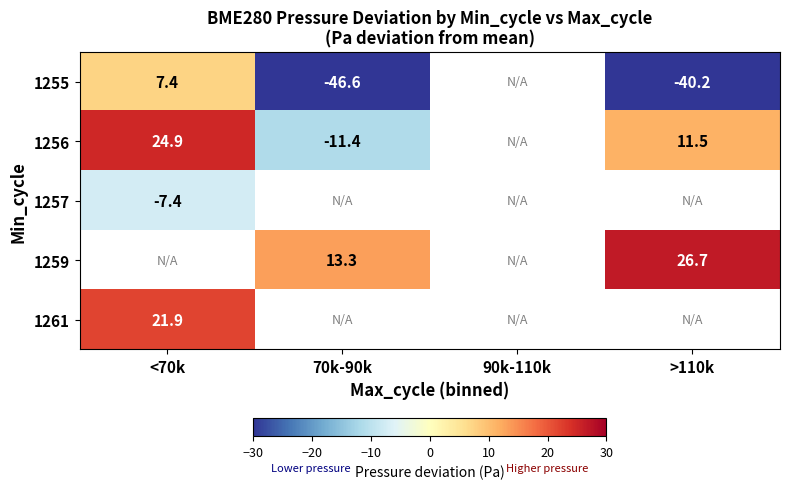

Is the value of 1255 at <70k greater than the value of 1256 at 90k-110k?

No